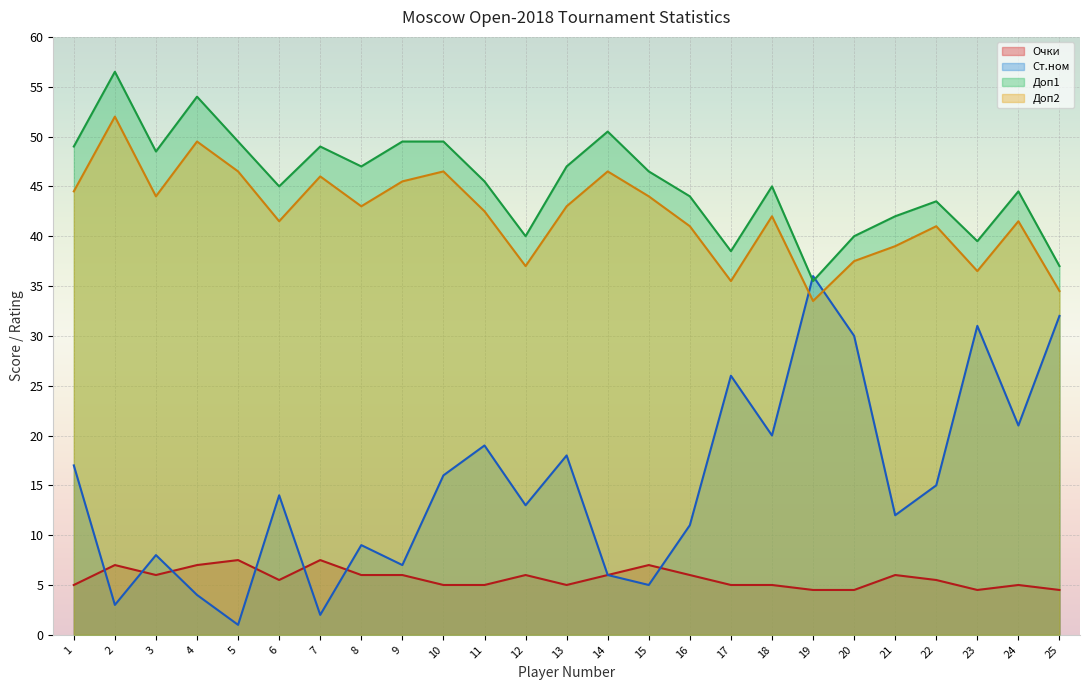

True or false: Очки has more than 0 interior local peaks.

True